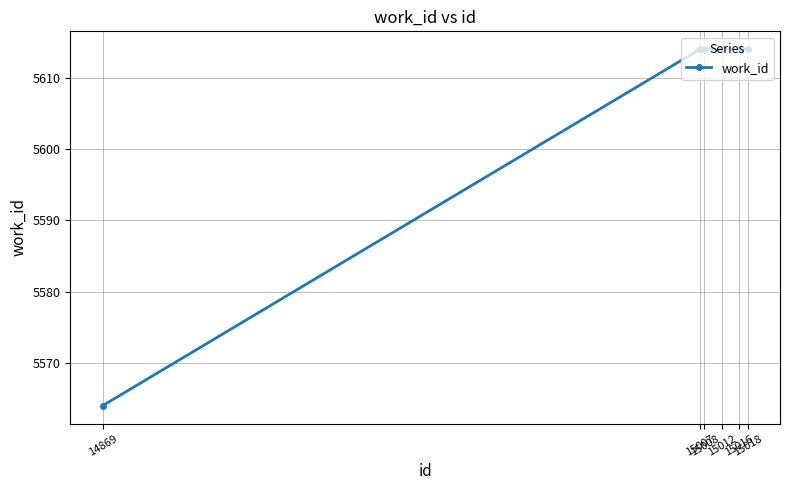

What is the average value?

5606